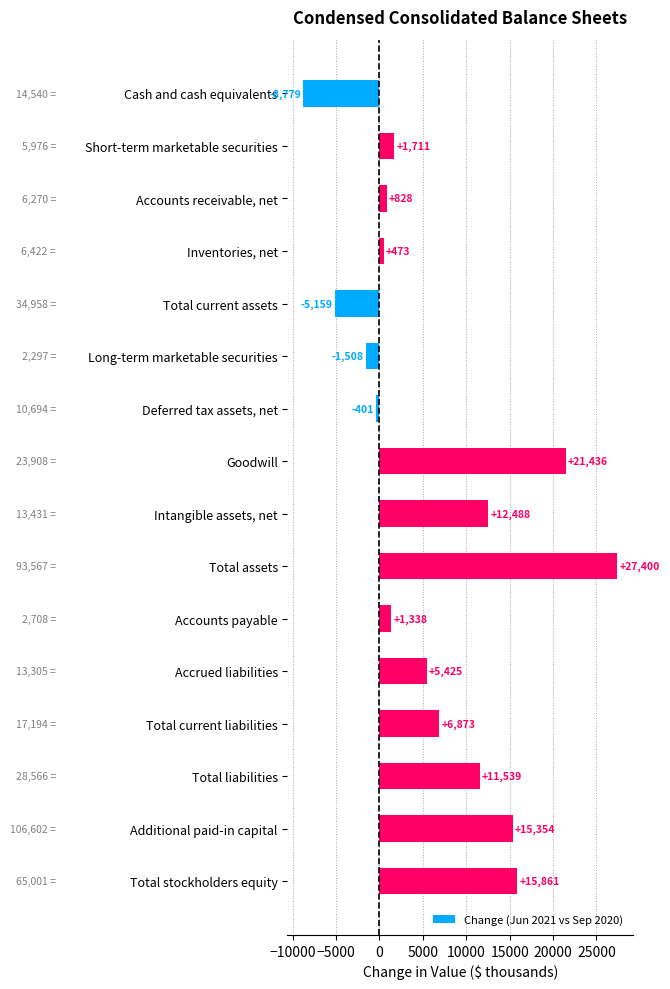

What is the label of the 15th bar from the top?

Additional paid-in capital